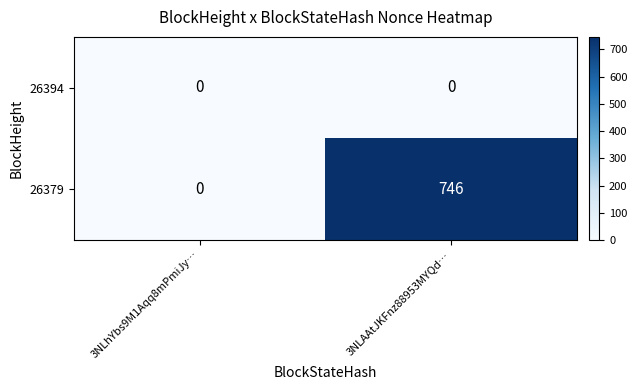

The value of 26394 at 3NLAAtJKFnz88953MYQd… is 0. True or false?

True